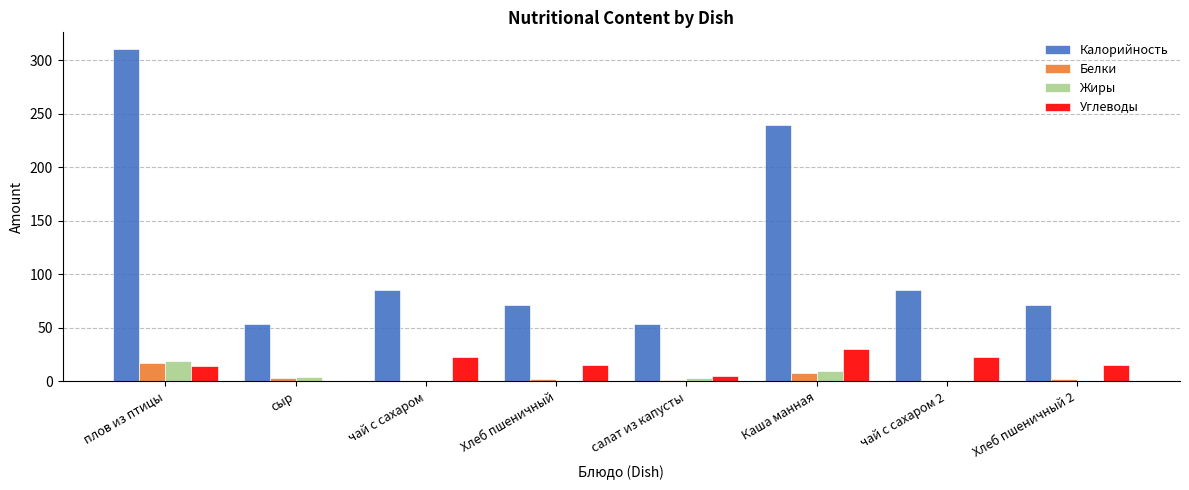

Read the Белки value at плов из птицы.

17.0